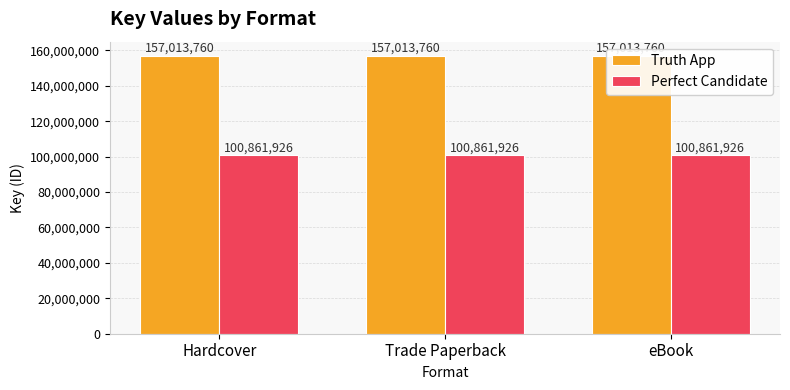

What are all the series names shown in the legend?

Truth App, Perfect Candidate